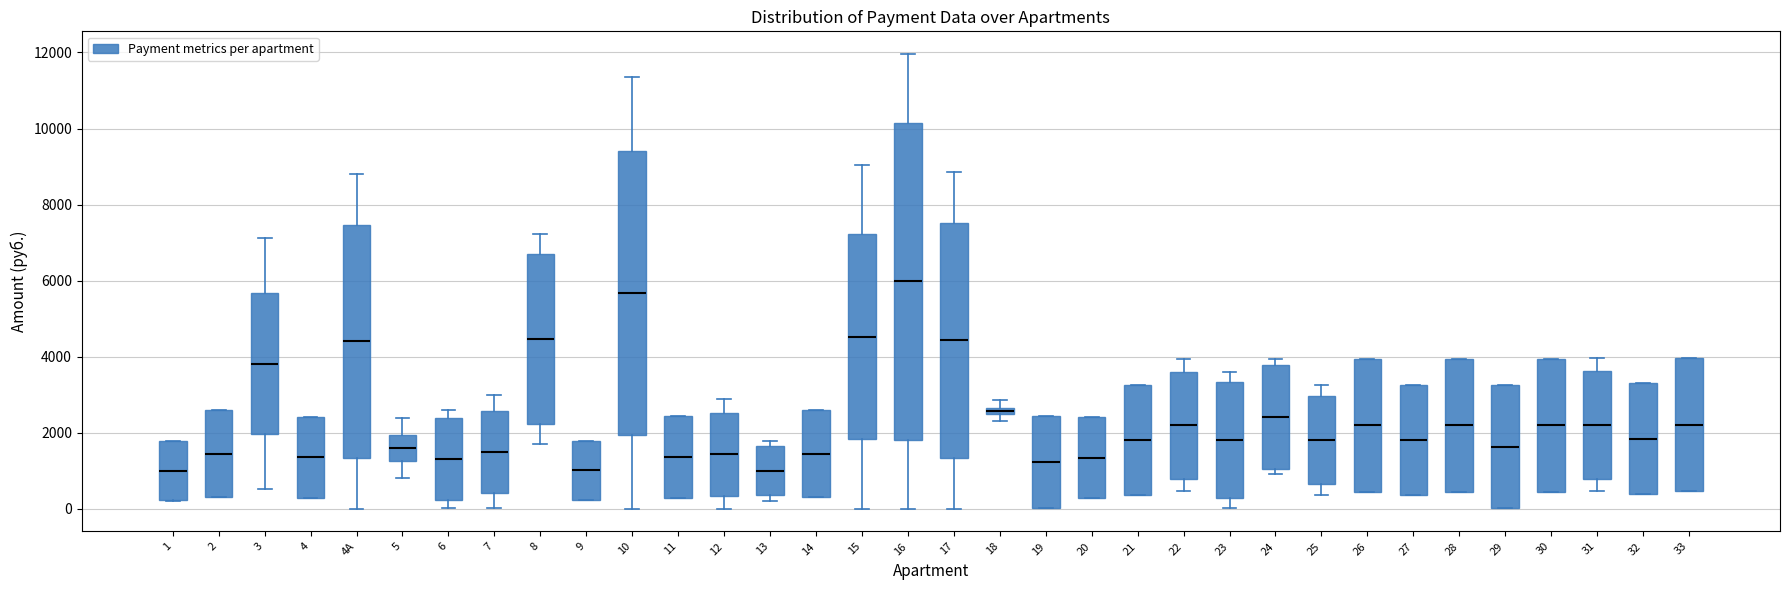

Where does the median line of the box for 31 sit on the y-axis? The values are not printed on the chart, so give them approximately, as read against the axis.

2200